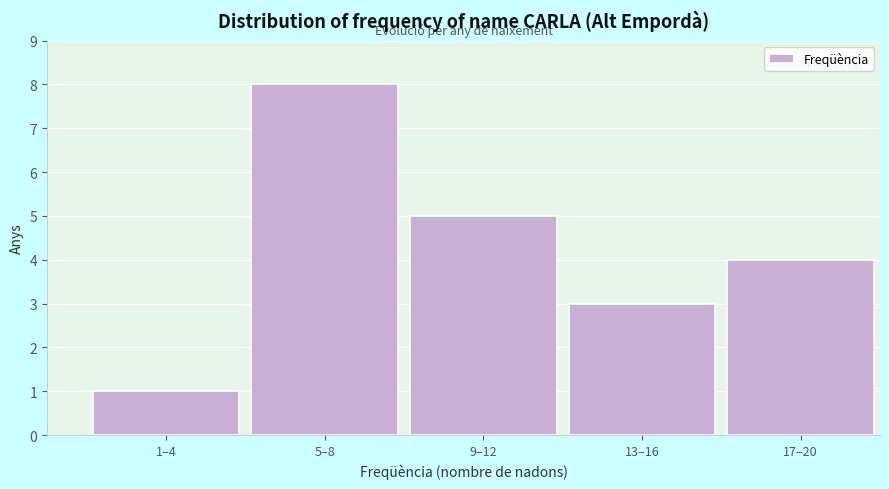

Reading right to left, list all the values displayed in this chart.

4	3	5	8	1